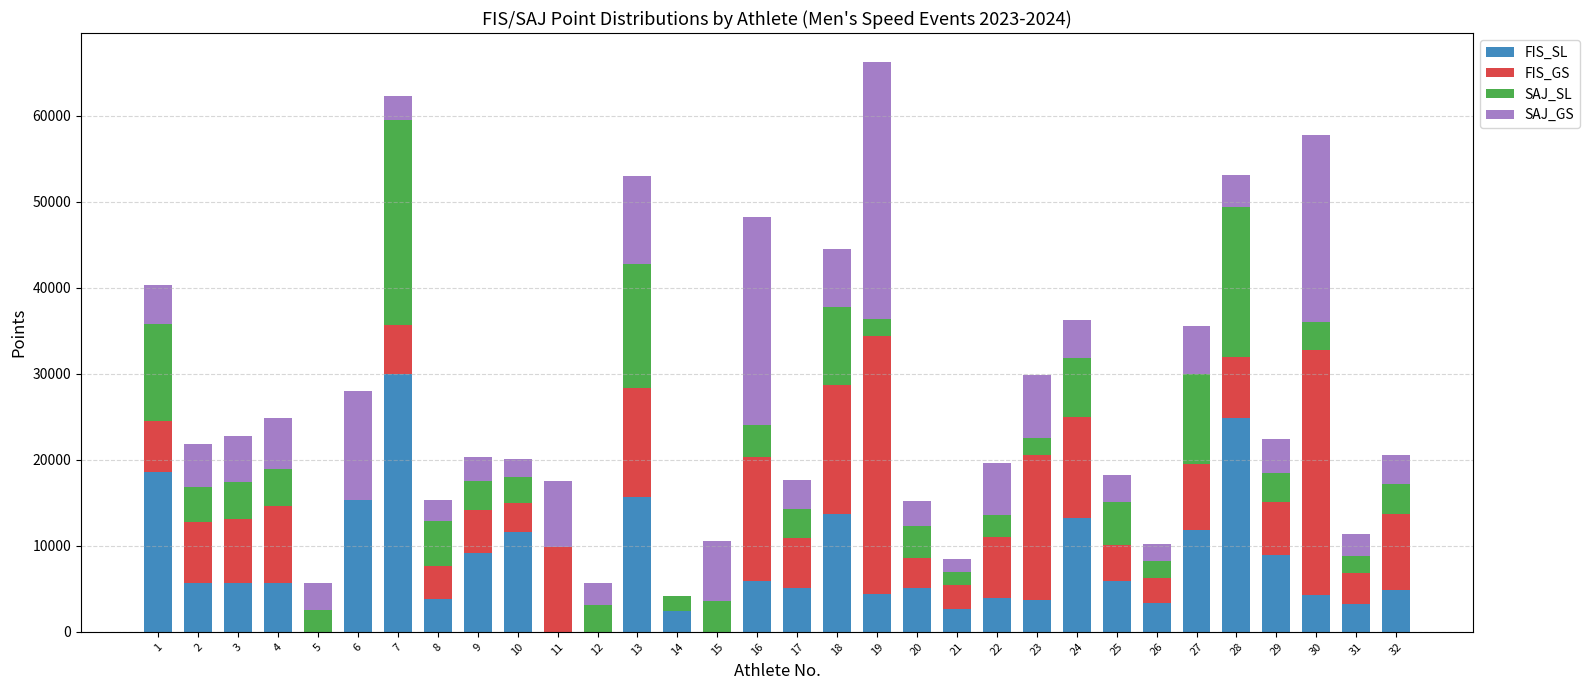

At which label does FIS_SL first exceed 5656?

1